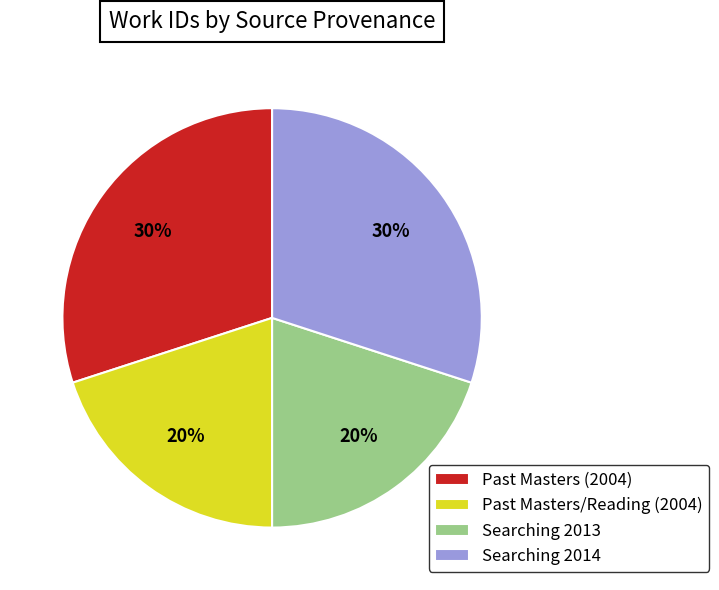

What percentage is the Searching 2014 slice, to the nearest percent?

30%